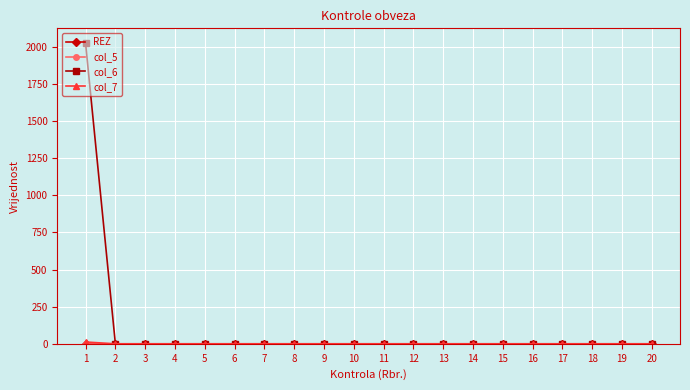

Which category has the lowest value in the col_7 series?

2